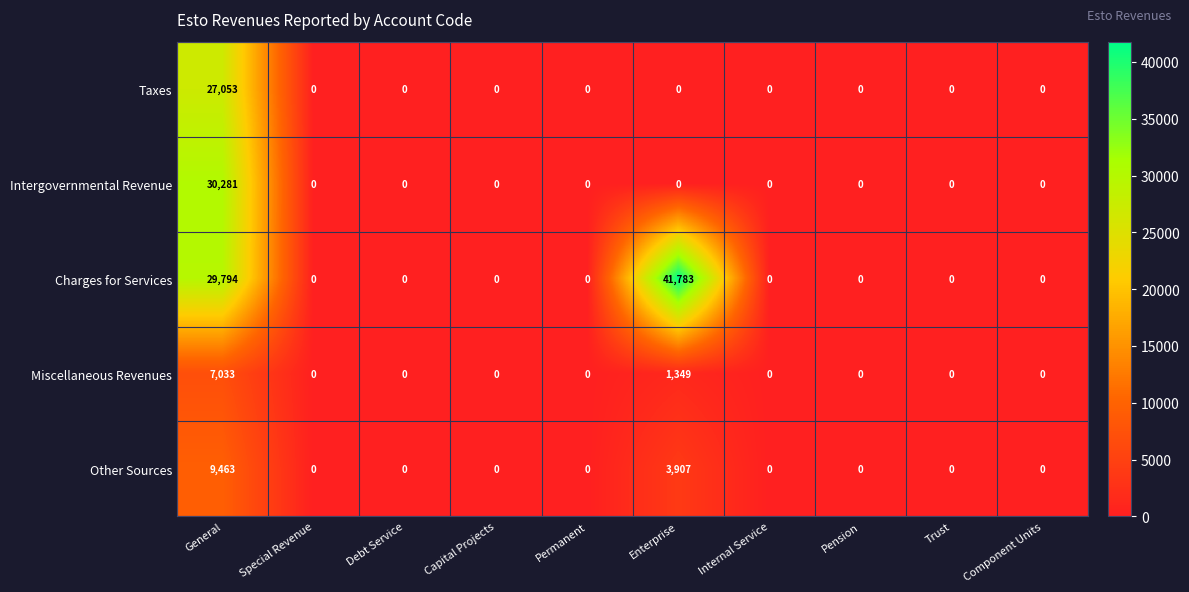

True or false: Miscellaneous Revenues has a value of 0 at Special Revenue.

True